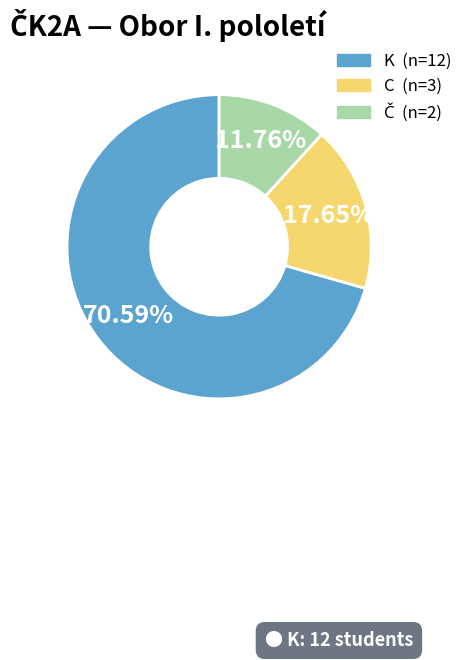

Is there a majority slice in this chart?

Yes